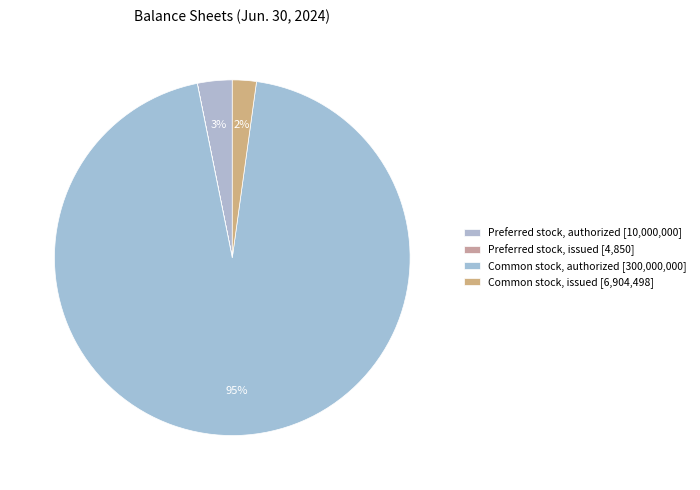

Which slice is the largest?

Common stock, authorized (in shares)